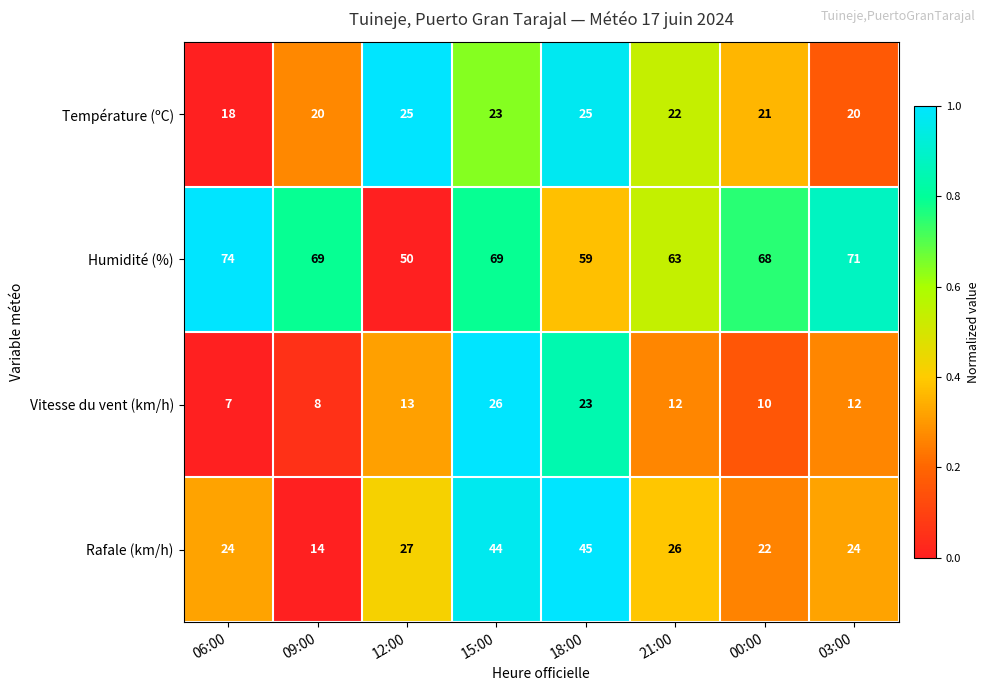

Is it true that Température (ºC) equals 20 at 03:00?

True